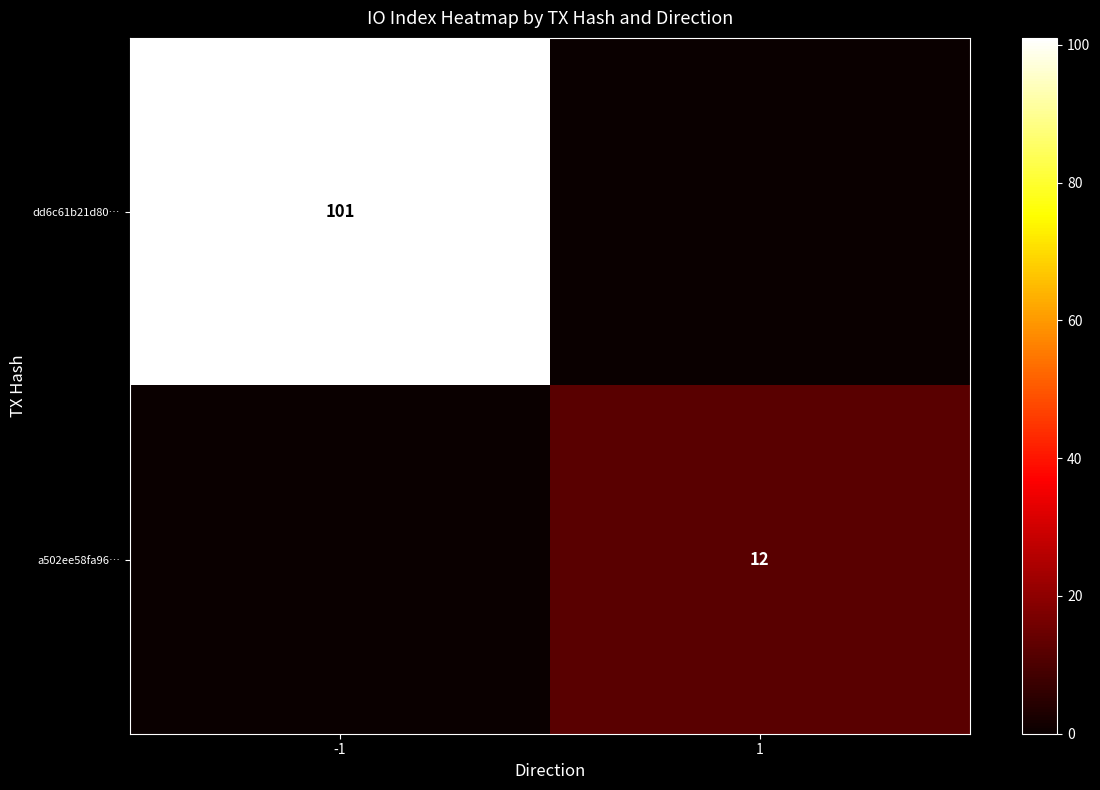

What is the difference between the highest and lowest values at -1?

101